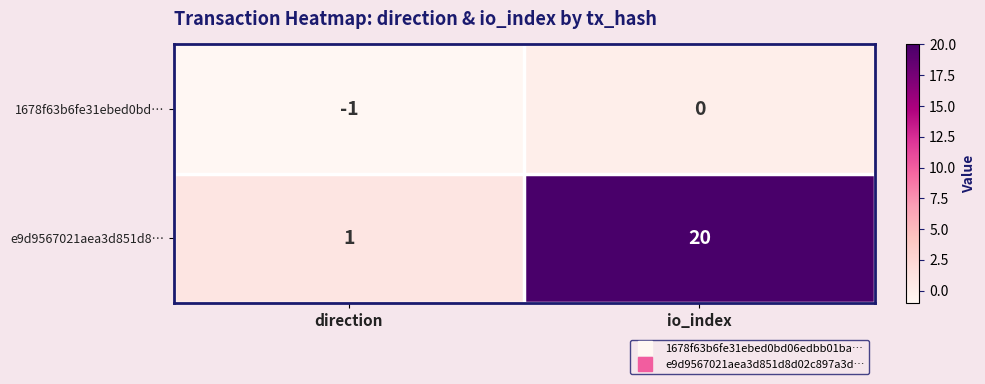

How many series are shown in this chart?

2